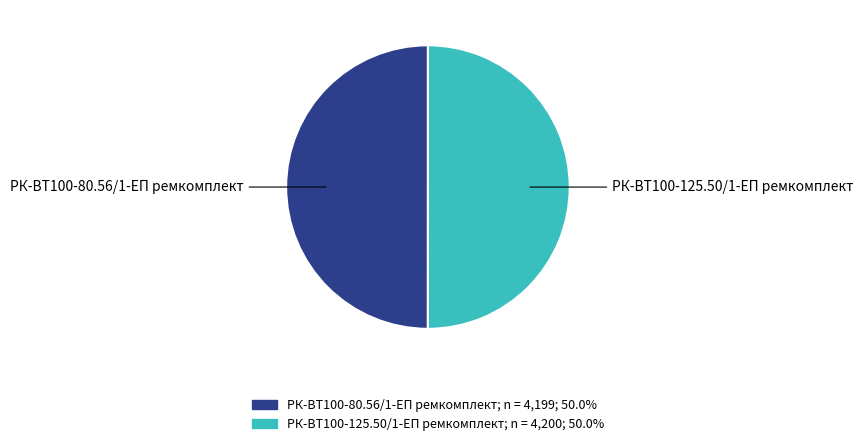

How many segments does this pie chart have?

2